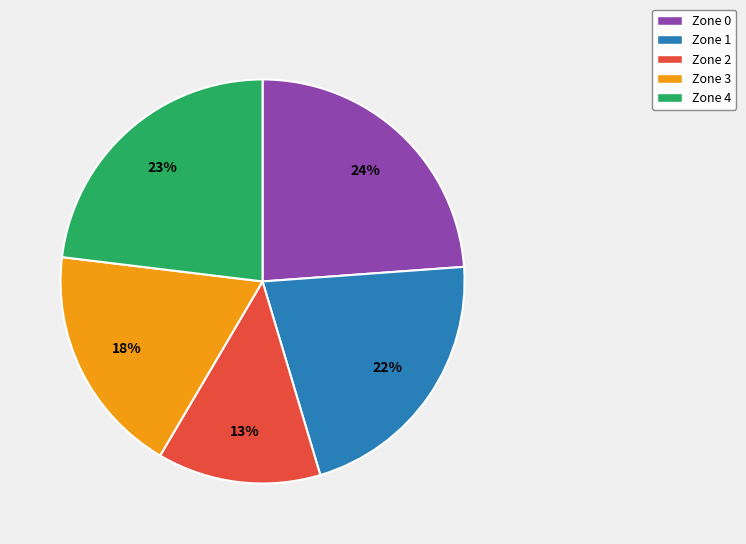

Which has a higher value, Zone 3 or Zone 1?

Zone 1